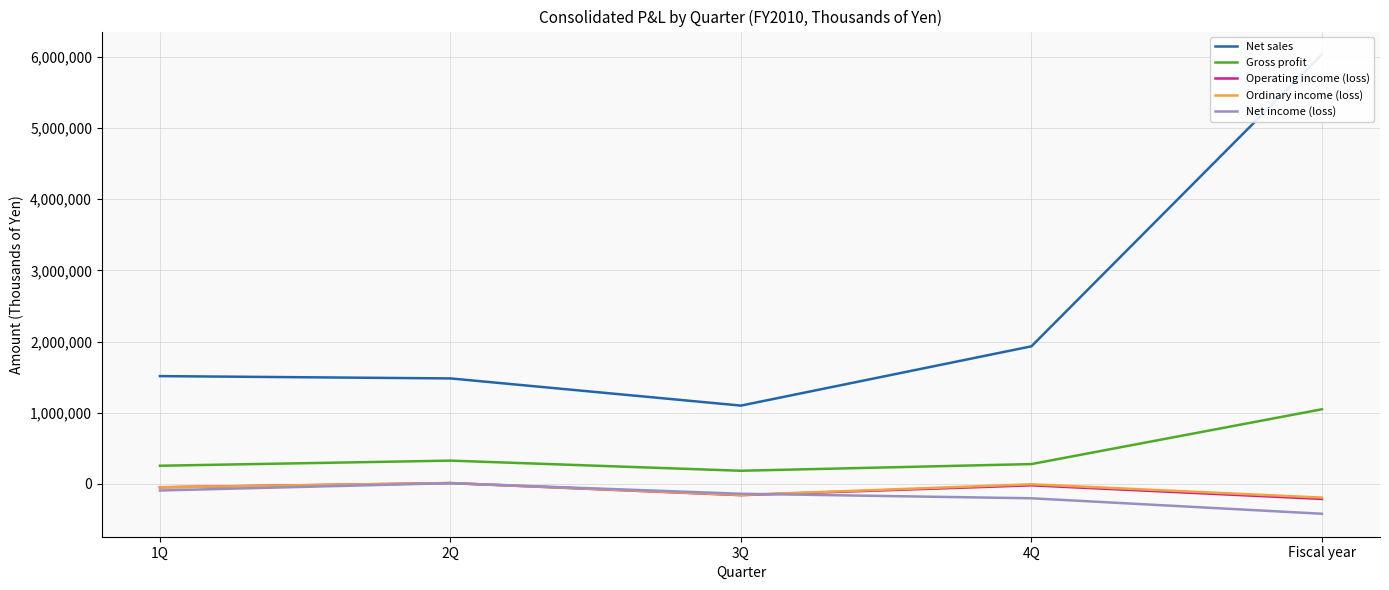

True or false: Operating income (loss) and Net sales cross at least once.

False